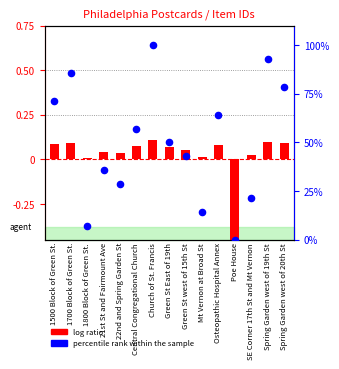

Is the value of percentile rank within the sample at SE Corner 17th St and Mt Vernon greater than the value of log ratio at 1700 Block of Green St.?

Yes